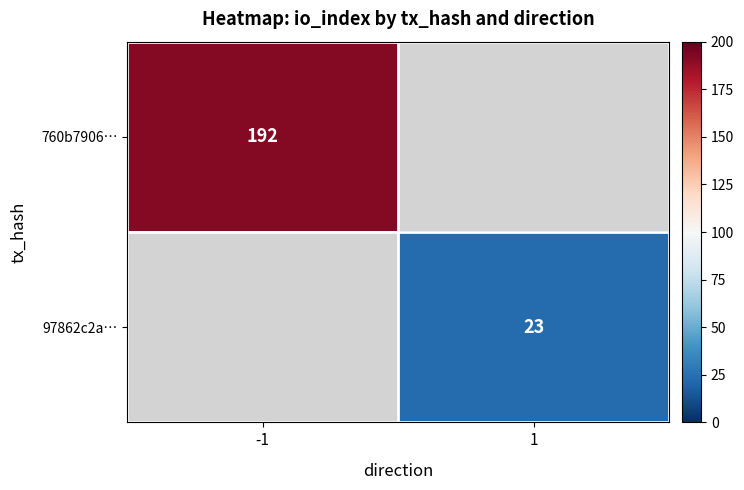

Is it true that 97862c2a… equals 5 at 1?

False